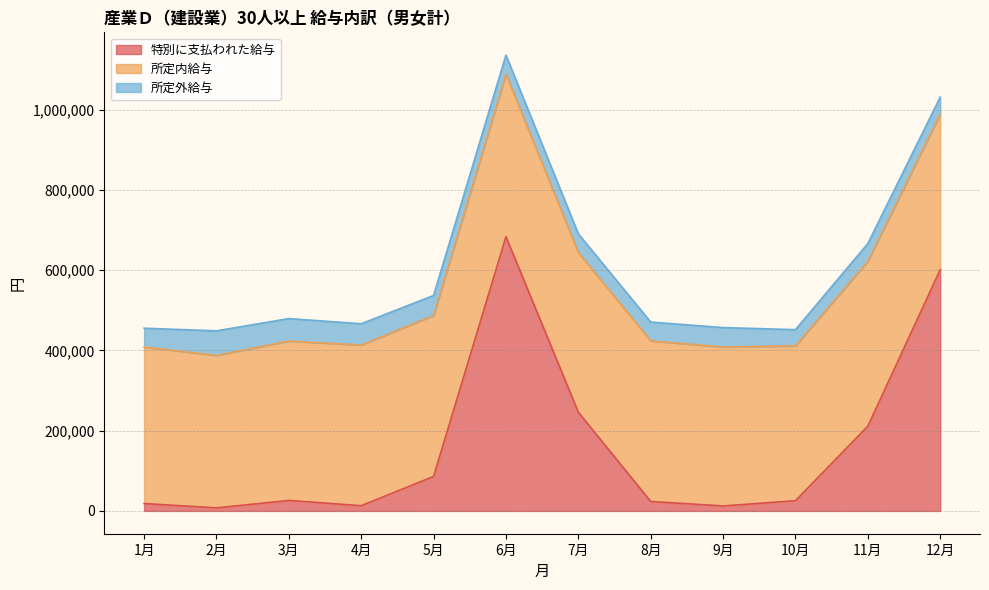

Between 8月 and 11月, which is larger?

11月